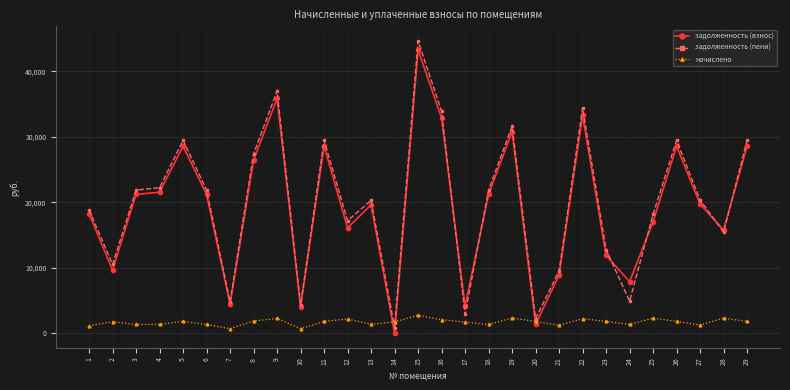

How many values in the задолженность (пени) series exceed 20353?

15